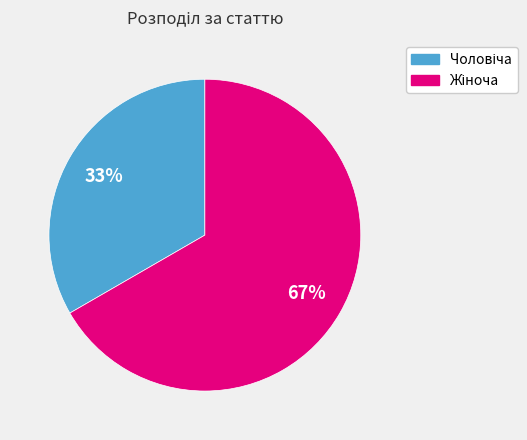

Is there a majority slice in this chart?

Yes